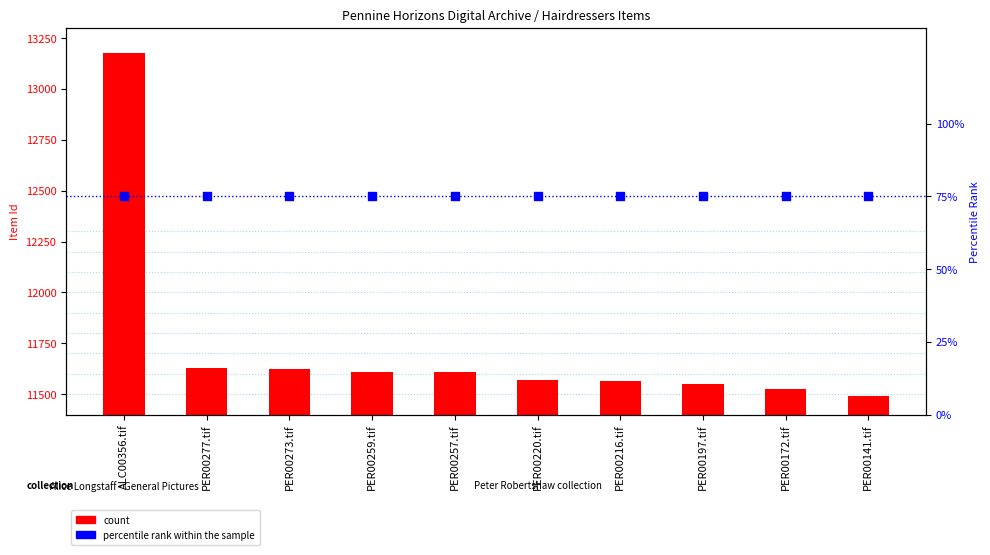

What are all the series names shown in the legend?

count, percentile rank within the sample